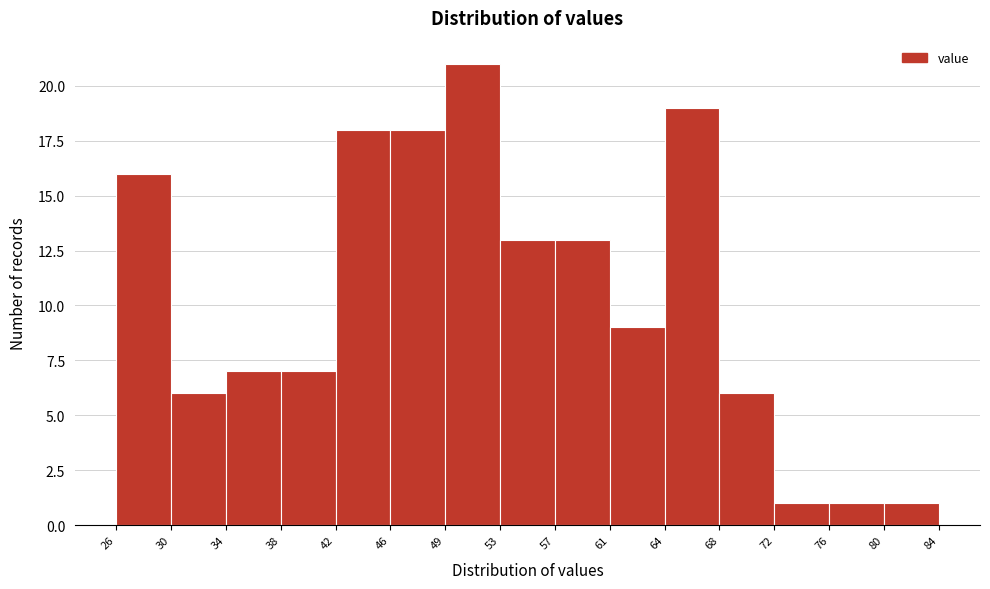

Reading left to right, list every bar in this chart as the range it spans on the x-axis followed by its height. The values are not printed on the chart, so give them approximately, as read against the axis.

26 to 30: 16
30 to 34: 6
34 to 38: 7
38 to 42: 7
42 to 46: 18
46 to 49: 18
49 to 53: 21
53 to 57: 13
57 to 61: 13
61 to 64: 9
64 to 68: 19
68 to 72: 6
72 to 76: 1
76 to 80: 1
80 to 84: 1